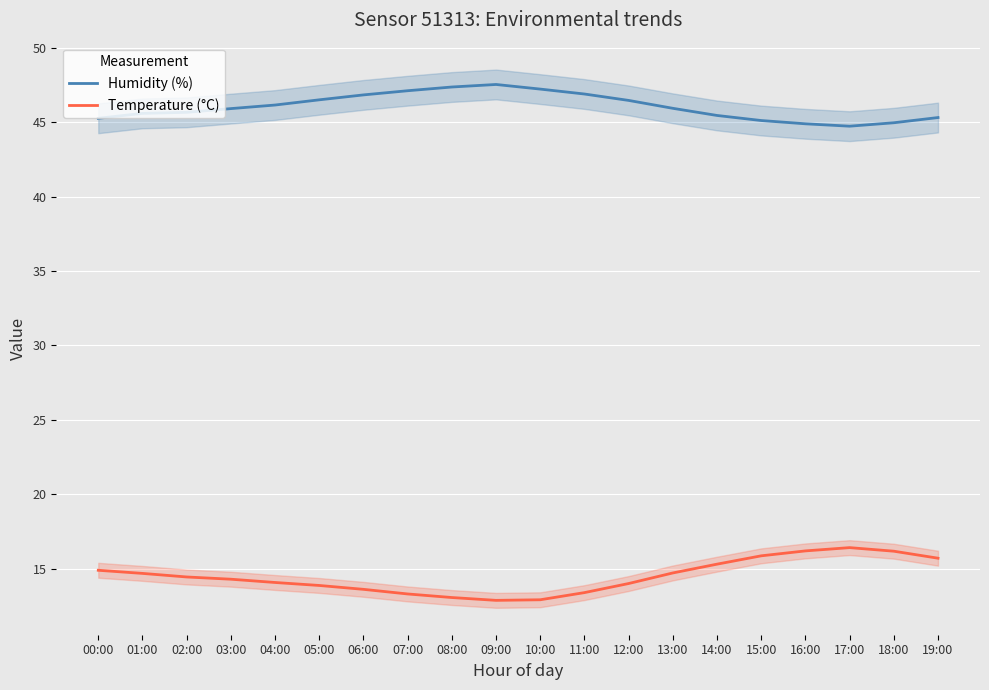

Which has a higher value, 00:00 or 03:00?

03:00